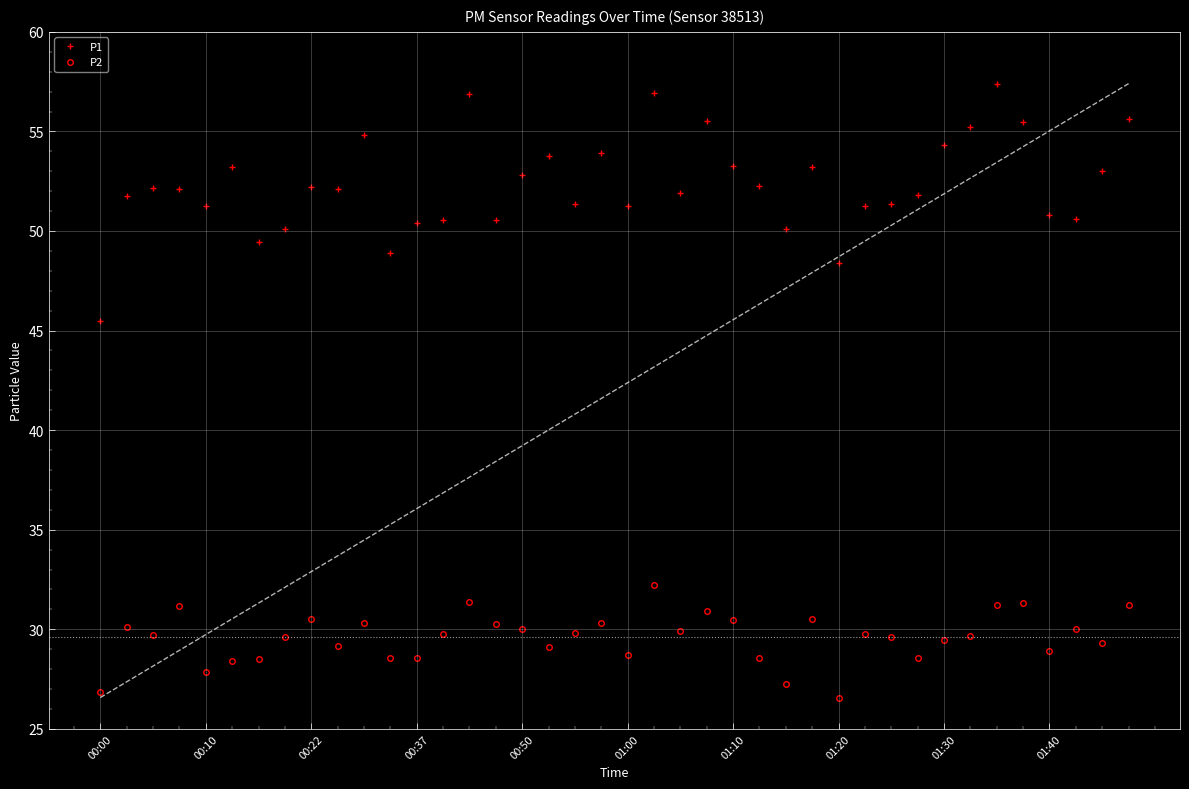

What is the difference between the maximum and minimum values in the P1 series?

11.9